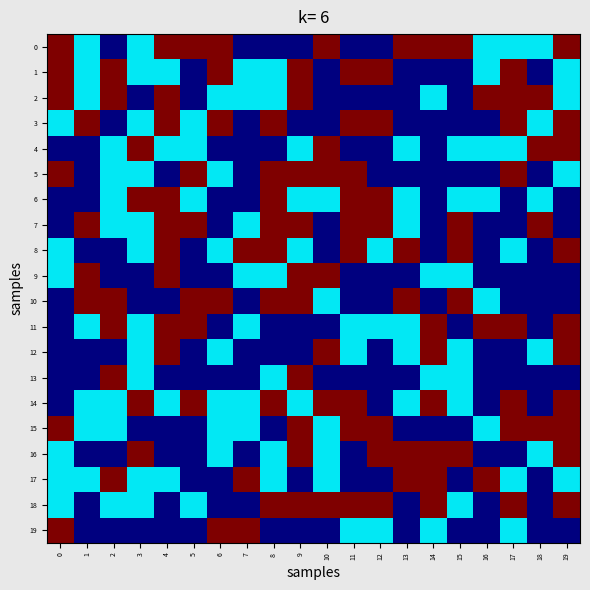

At how many categories does at least one series exceed 0?

20